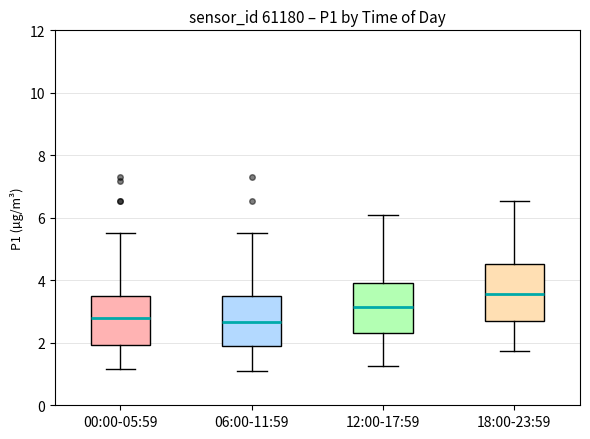

Reading left to right, read every box against the y-axis: the position of its median line, the range the box covers, and the ends of its whiskers. The values are not printed on the chart, so give them approximately, as read against the axis.

00:00-05:59: median 2.8, box 2.0 to 3.4, whiskers 1.2 to 5.6
06:00-11:59: median 2.6, box 1.8 to 3.4, whiskers 1.2 to 5.6
12:00-17:59: median 3.2, box 2.4 to 3.8, whiskers 1.2 to 6.2
18:00-23:59: median 3.6, box 2.8 to 4.6, whiskers 1.8 to 6.6